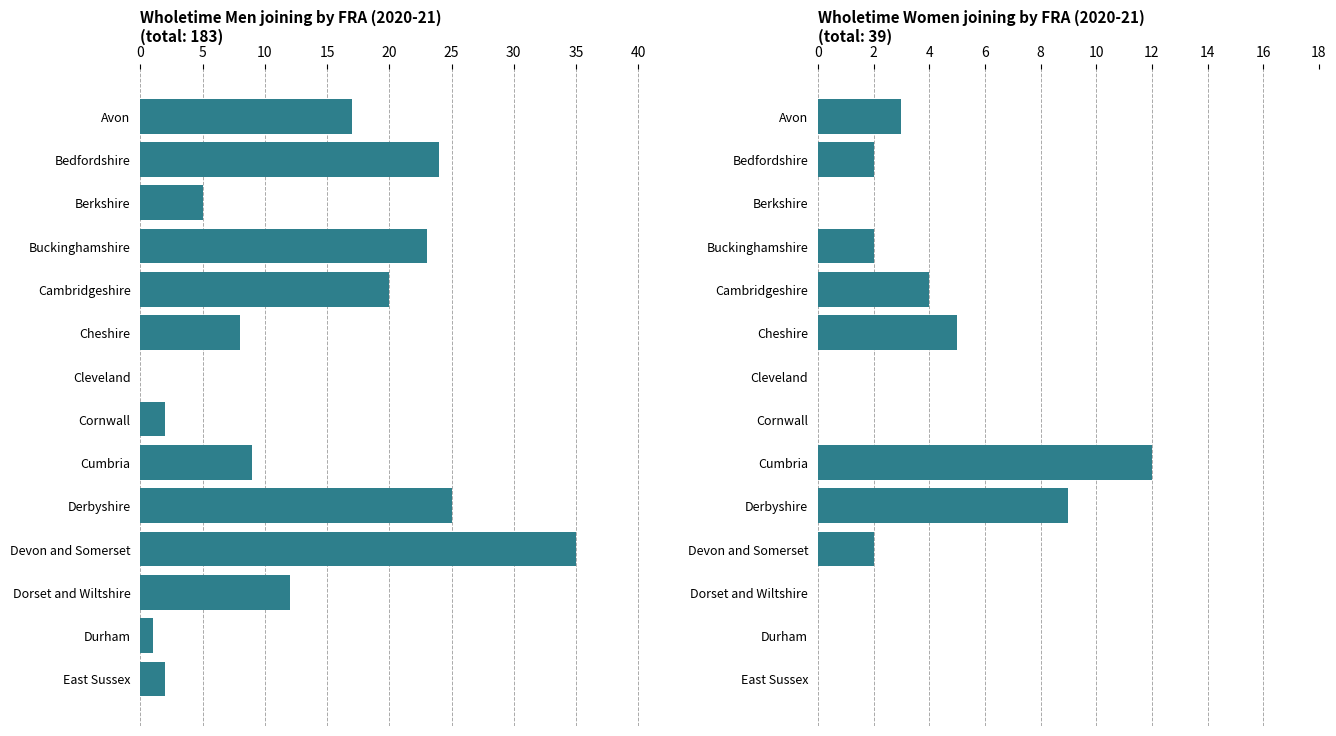

Reading left to right, transcribe all the data shown in this chart.

Wholetime Men: 17	24	5	23	20	8	0	2	9	25	35	12	1	2
Wholetime Women: 3	2	0	2	4	5	0	0	12	9	2	0	0	0